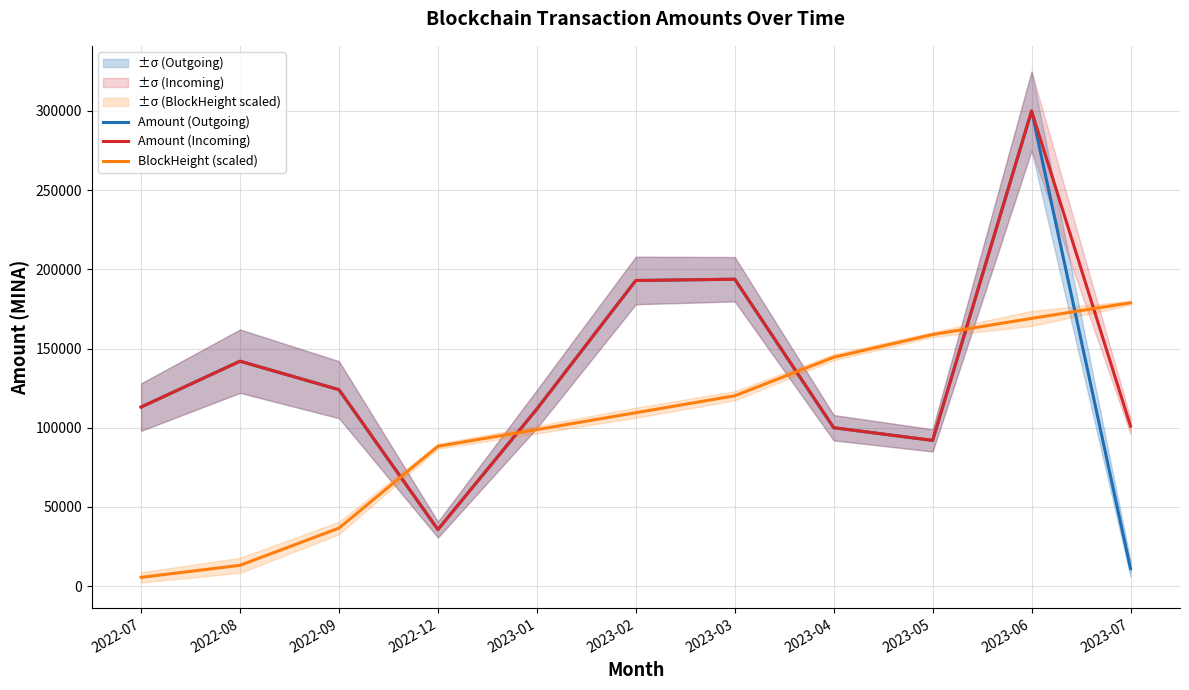

True or false: Amount (Outgoing) has a value of 100000.0 at 2023-04.

True